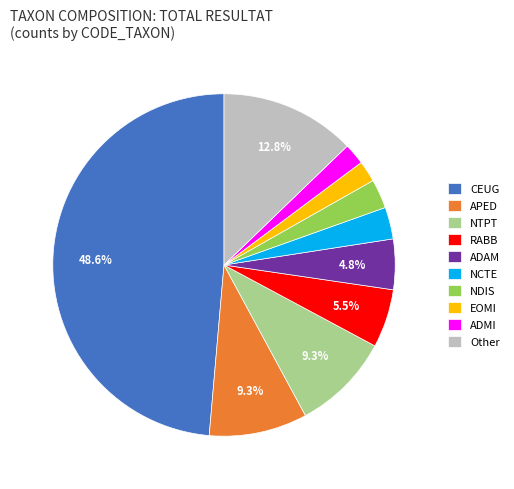

True or false: RABB accounts for 1% of the total.

False